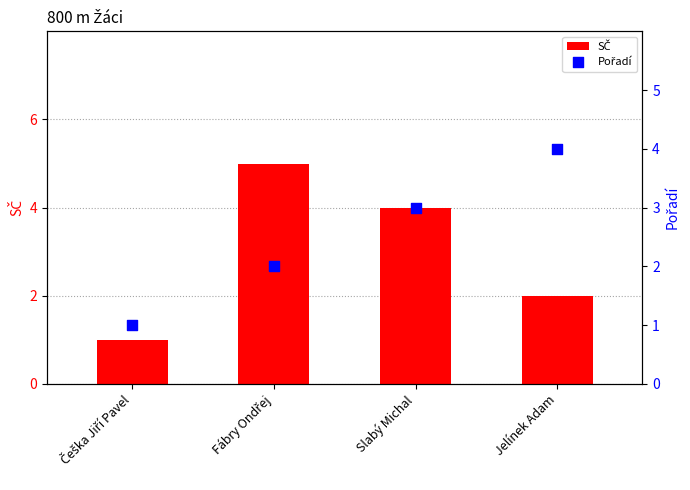

At which category is the sum across all series the highest?

Fábry Ondřej